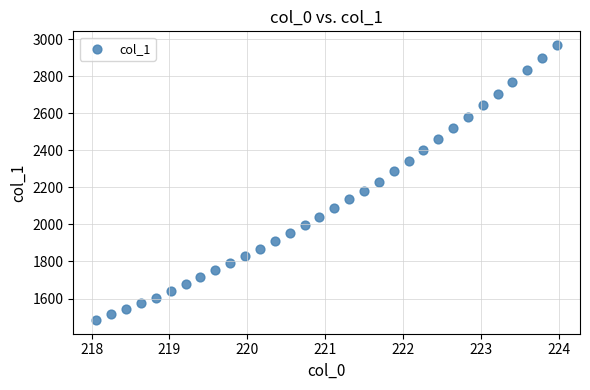

What is the range of Y values (max minus min)?

1484.3